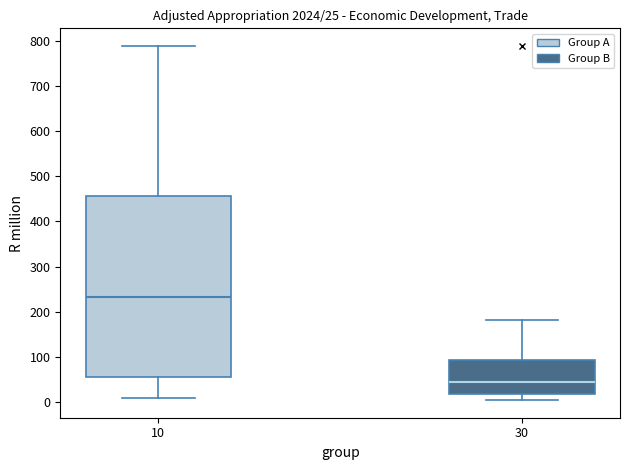

Which box is the tallest, from its lower edge to its upper edge?

10